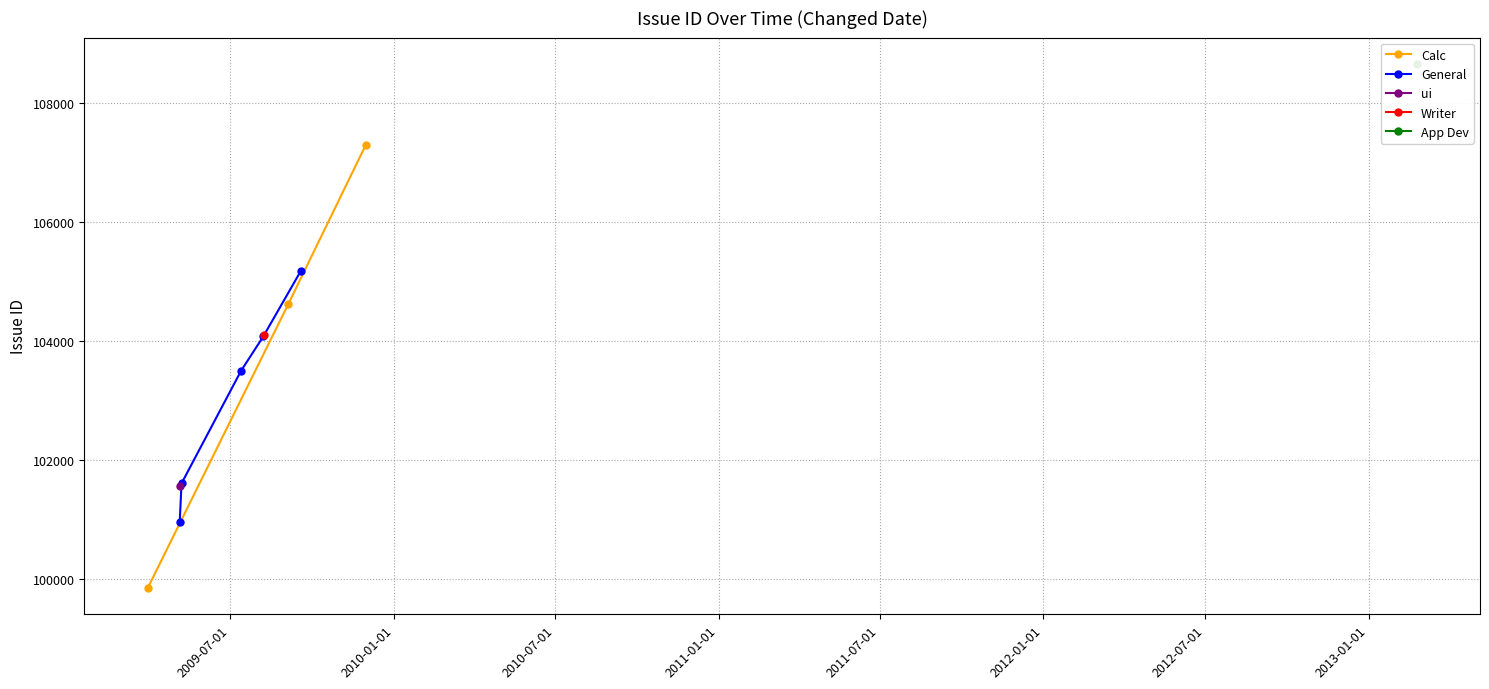

Between 2009-03-30 and 2009-05-05, which is larger?

2009-05-05